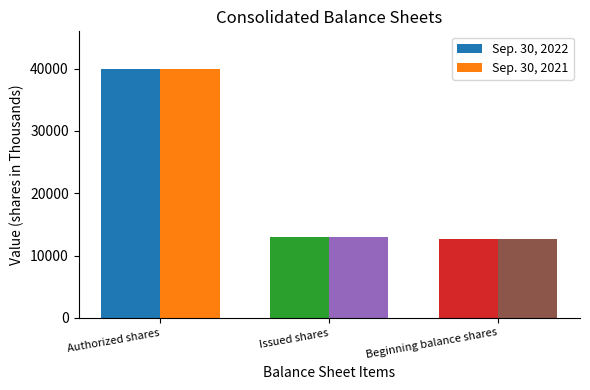

What are all the series names shown in the legend?

Sep. 30, 2022, Sep. 30, 2021